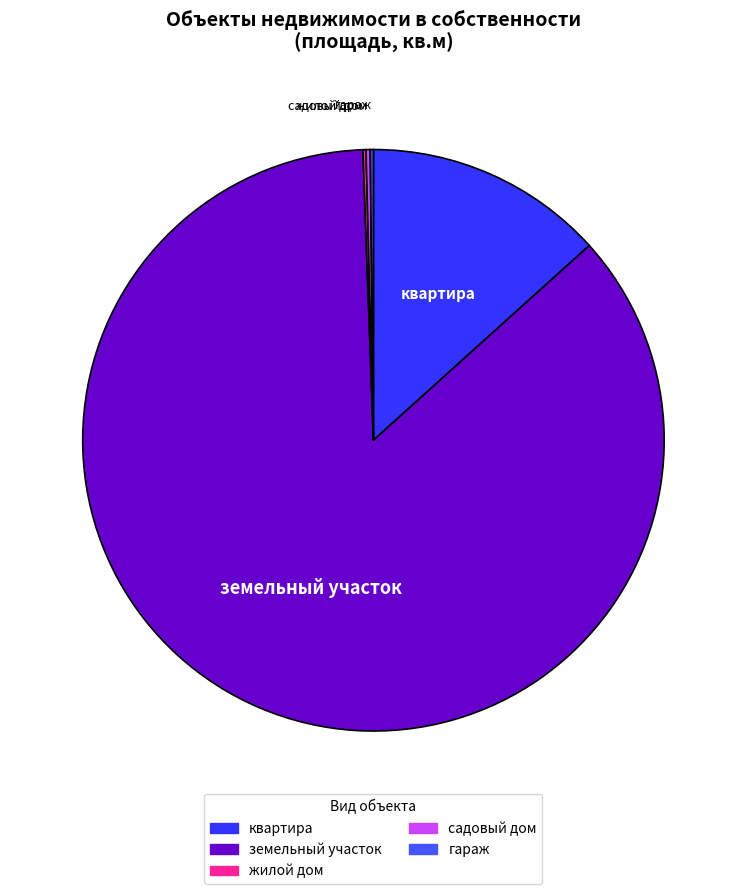

What is the largest slice in the pie chart?

земельный участок